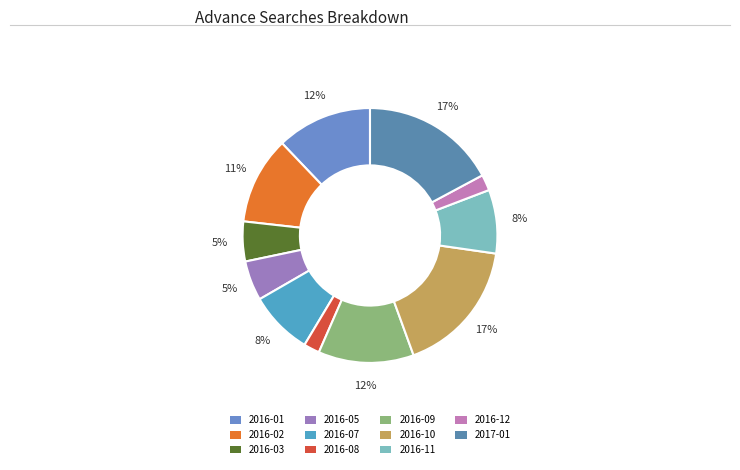

The 2016-02 slice represents 6% of the pie. True or false?

False